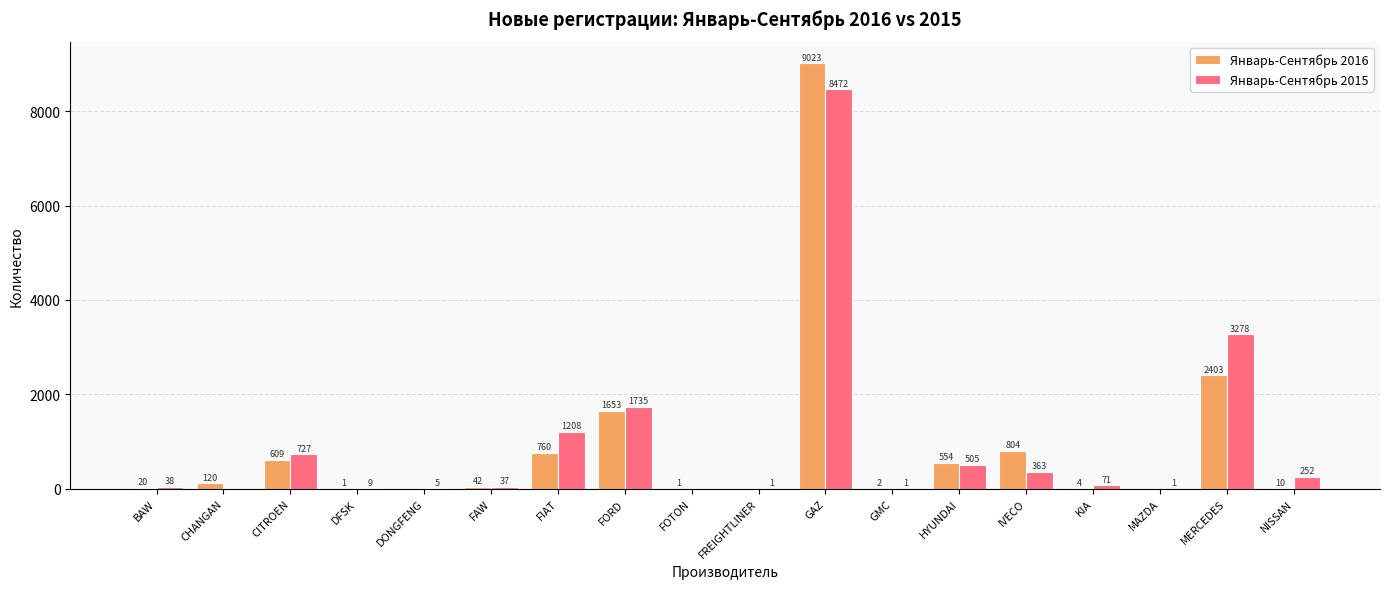

Between GMC and MAZDA, which series saw the biggest shift?

Январь-Сентябрь 2016